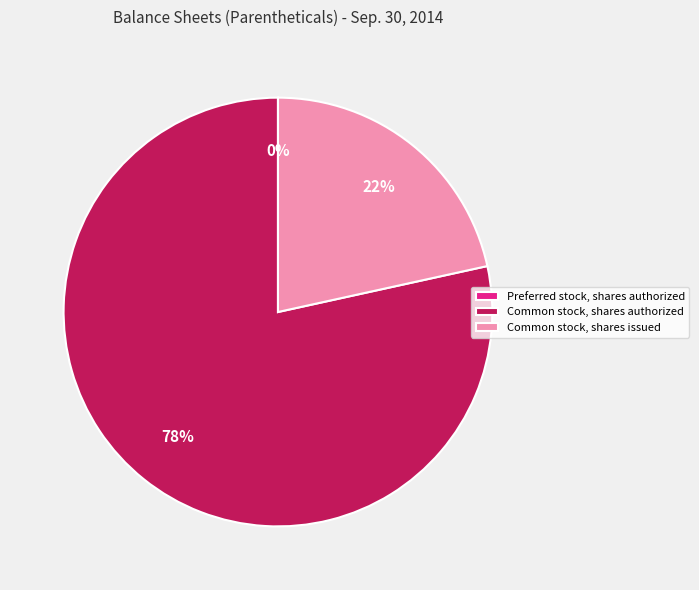

Combined, do Common stock, shares issued and Common stock, shares authorized account for over 50%?

Yes